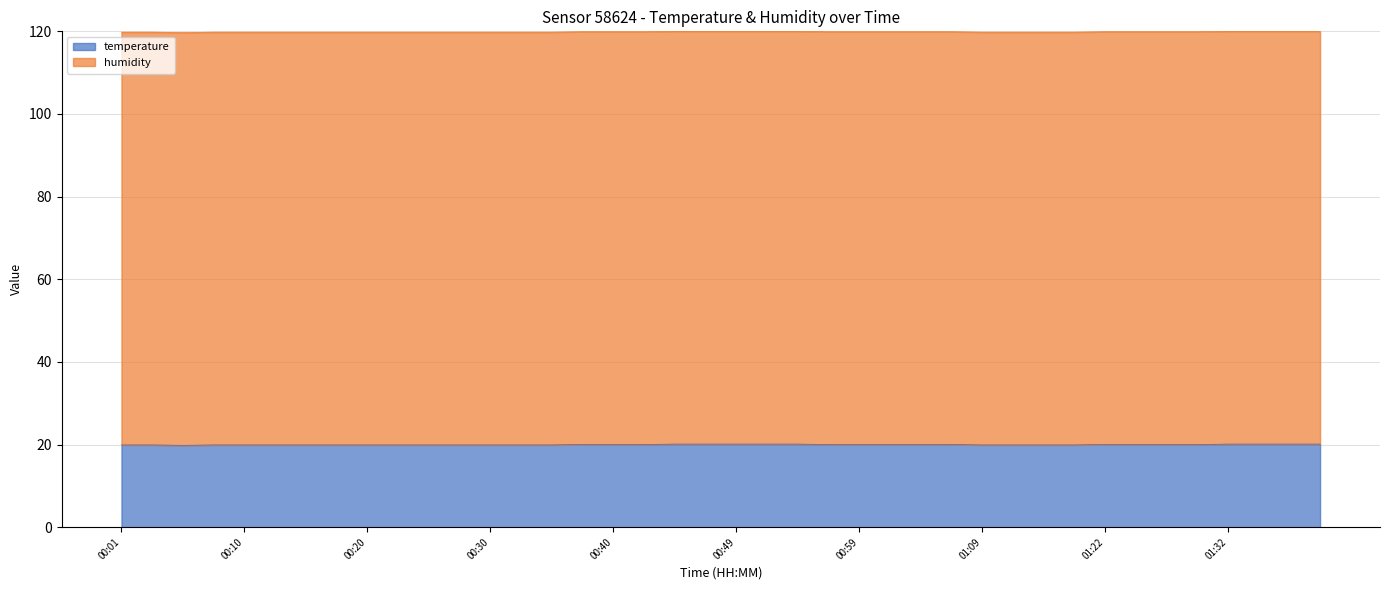

List the labels in order of value, smallest first.

00:06, 00:01, 00:03, 00:08, 00:10, 00:13, 00:15, 00:18, 00:20, 00:23, 00:25, 00:27, 00:30, 00:32, 00:35, 01:09, 01:12, 01:17, 01:20, 00:37, 00:40, 00:42, 00:57, 00:59, 01:02, 01:04, 01:07, 01:22, 01:25, 01:27, 01:30, 00:44, 00:47, 00:49, 00:52, 00:54, 01:32, 01:38, 01:40, 01:43